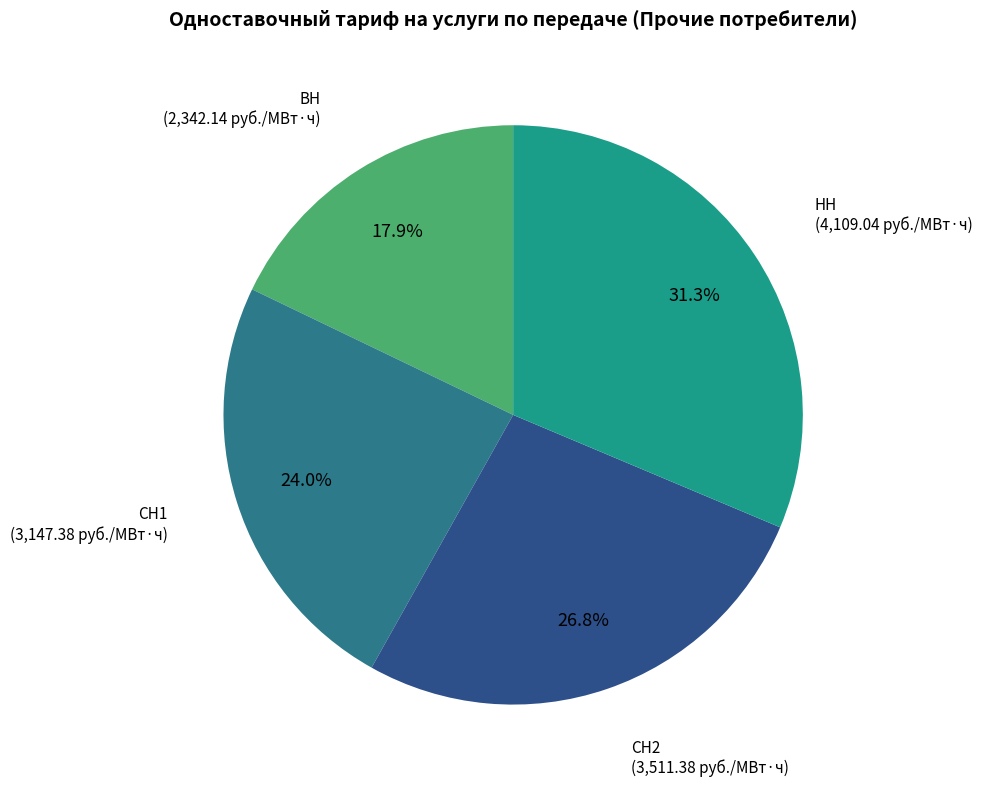

The НН slice represents 20% of the pie. True or false?

False